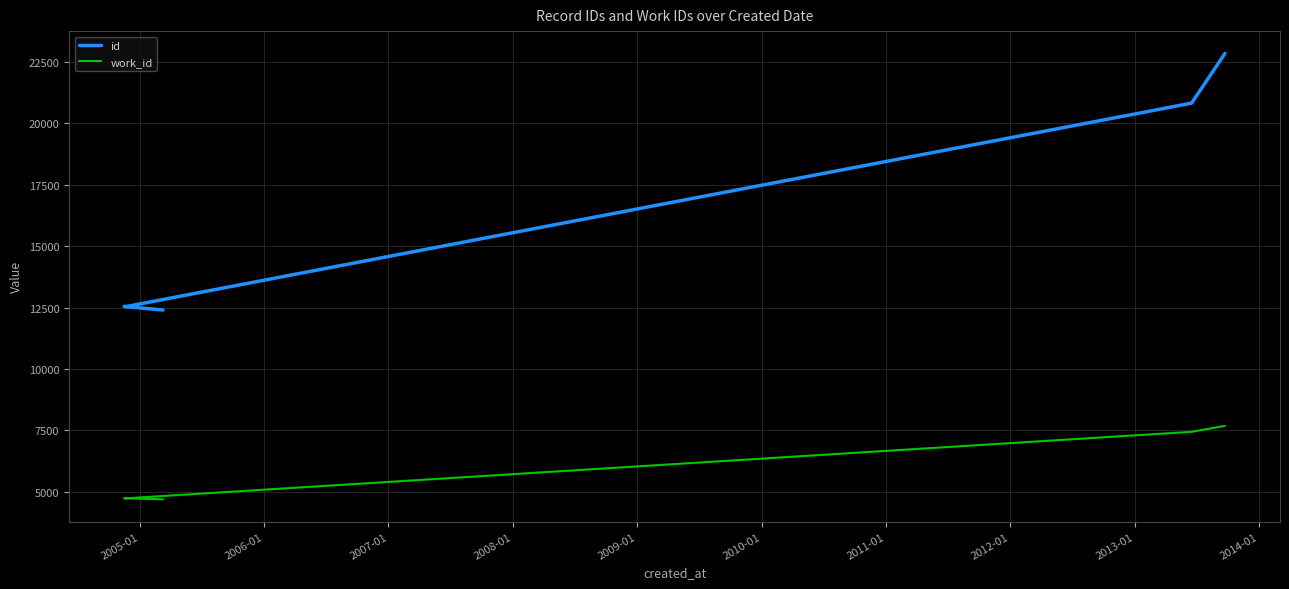

Which series has the widest spread of values?

id